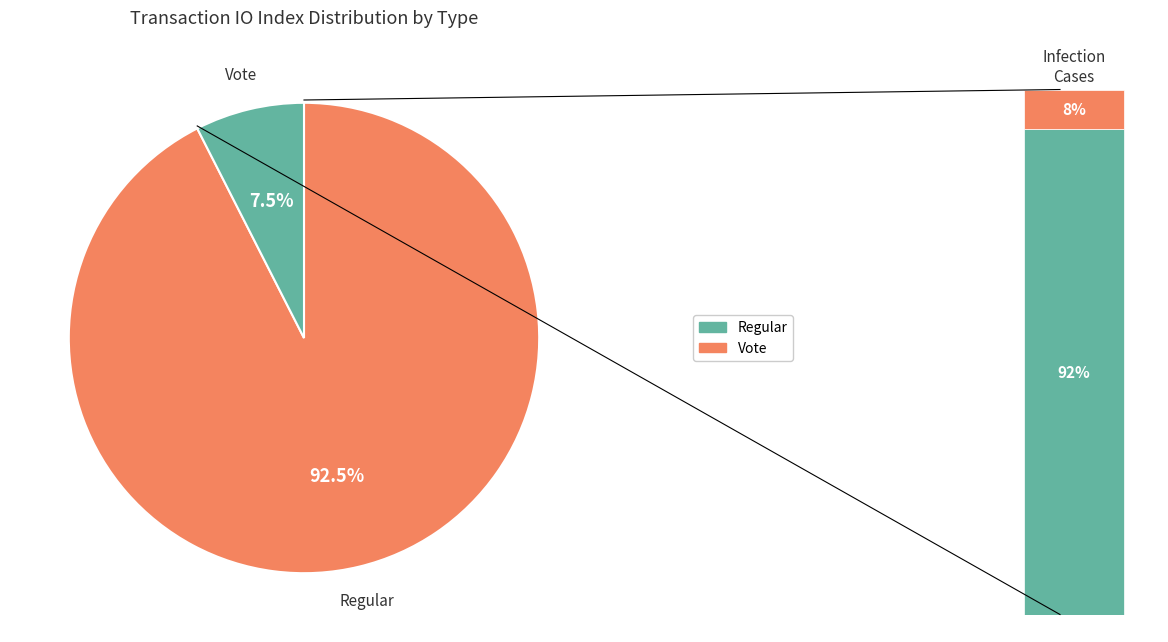

Is the sum of Regular and Vote greater than half?

Yes